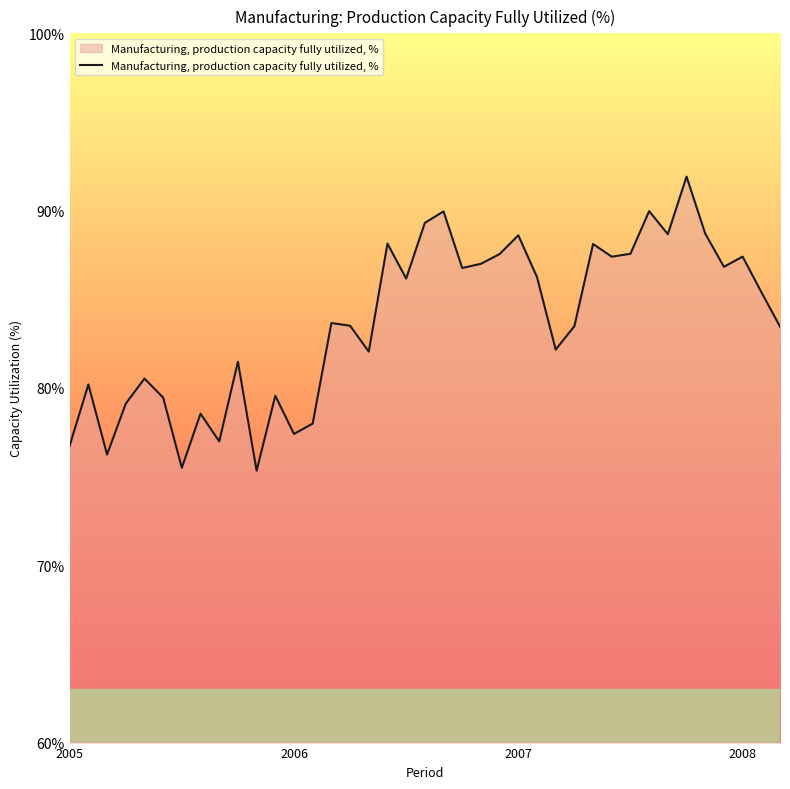

What is the difference between the maximum and minimum values?

16.6